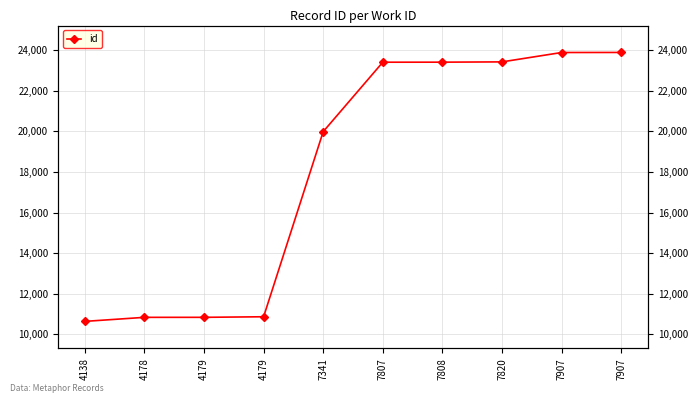

What is the difference between the values at 4179 and 4179?

28